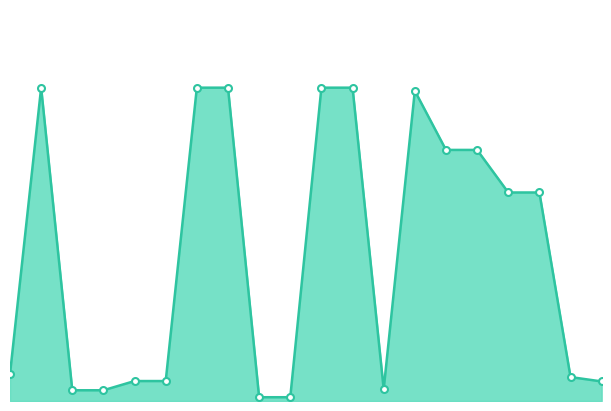

Reading left to right, extract all data points from this chart.

818.5	9480.1	324.8	324.8	603.7	603.7	9480.1	9480.1	114.1	114.1	9480.1	9480.1	359.9	9384.0	7596.5	7596.5	6308.8	6308.8	724.5	591.6